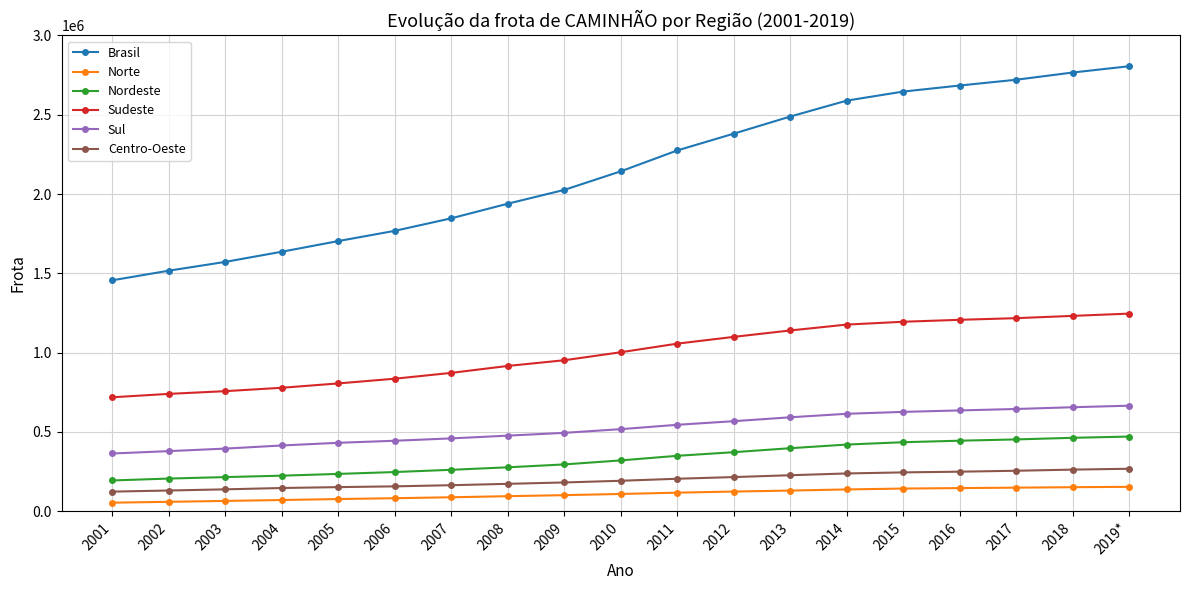

At 2007, list the series in order from smallest to largest.

Norte, Centro-Oeste, Nordeste, Sul, Sudeste, Brasil